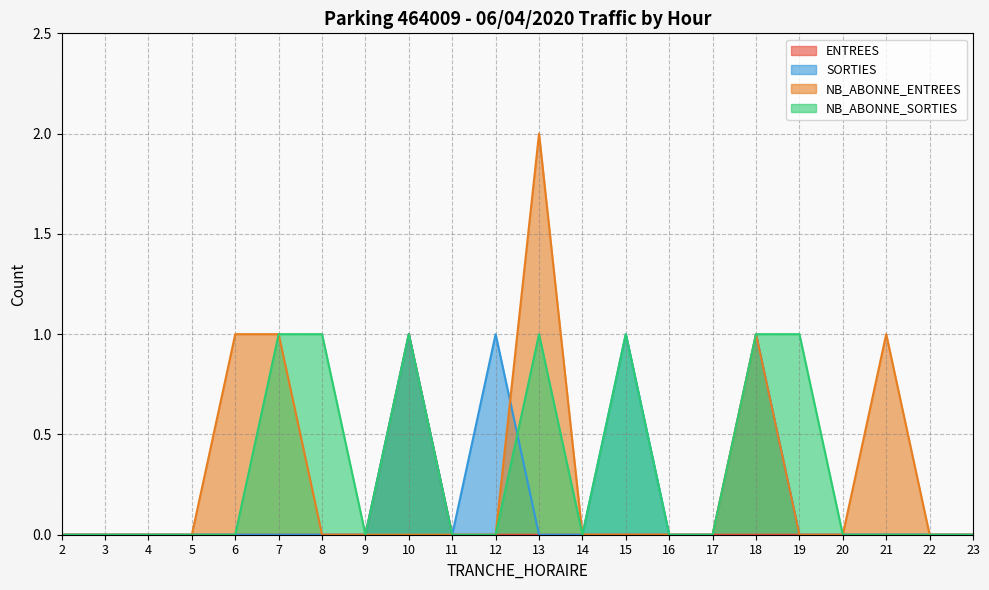

Does the chart have visible grid lines?

Yes